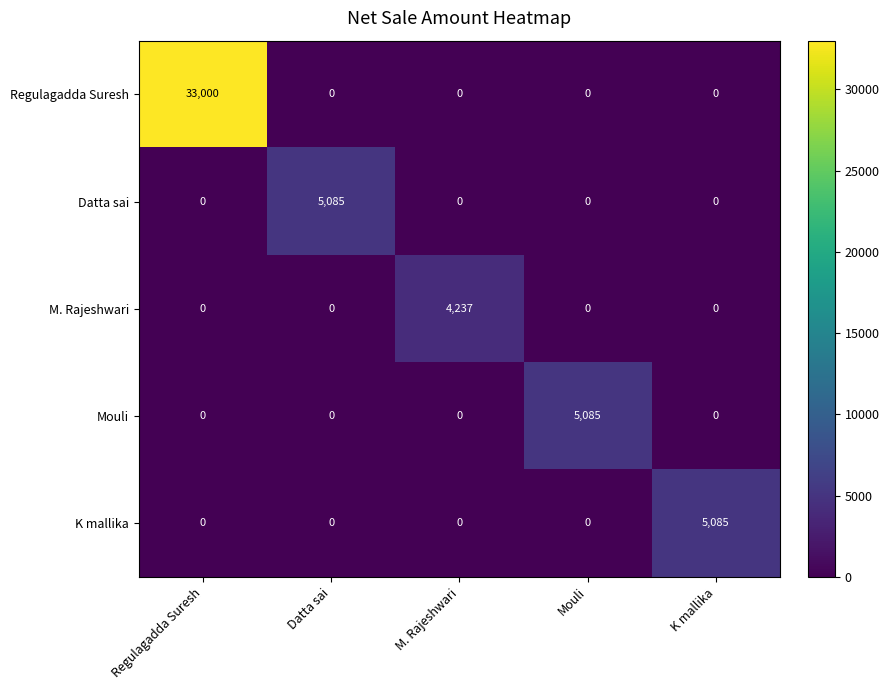

What is the maximum value shown in the chart?

33000